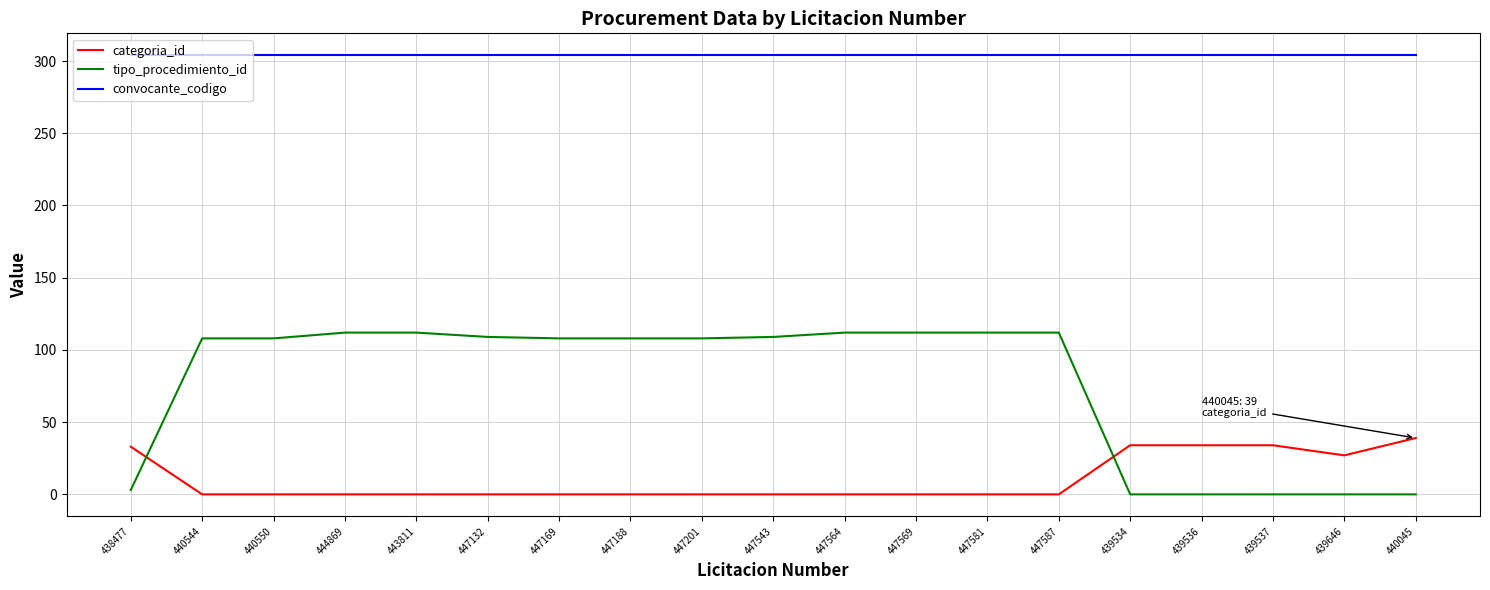

What is the total value across all series at 447169?

412